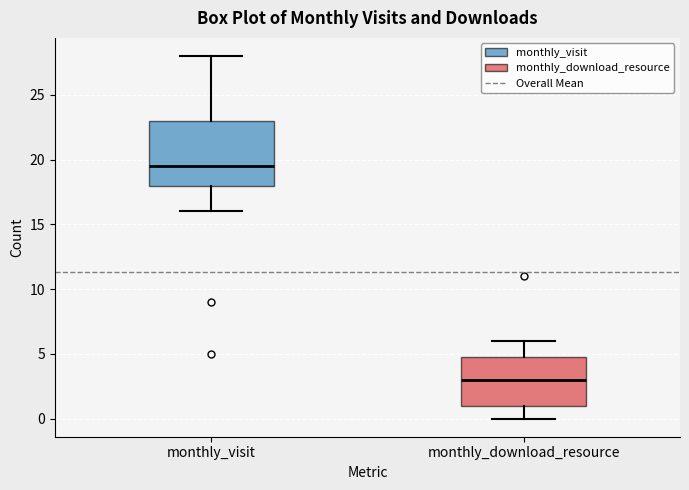

Reading left to right, transcribe this box plot: for each box, give where its median line is, the range the box spans, and where its two whiskers end, as read against the y-axis. The values are not printed on the chart, so give them approximately, as read against the axis.

monthly_visit: median 19.5, box 18.0 to 23.0, whiskers 16.0 to 28.0
monthly_download_resource: median 3.0, box 1.0 to 5.0, whiskers 0.0 to 6.0